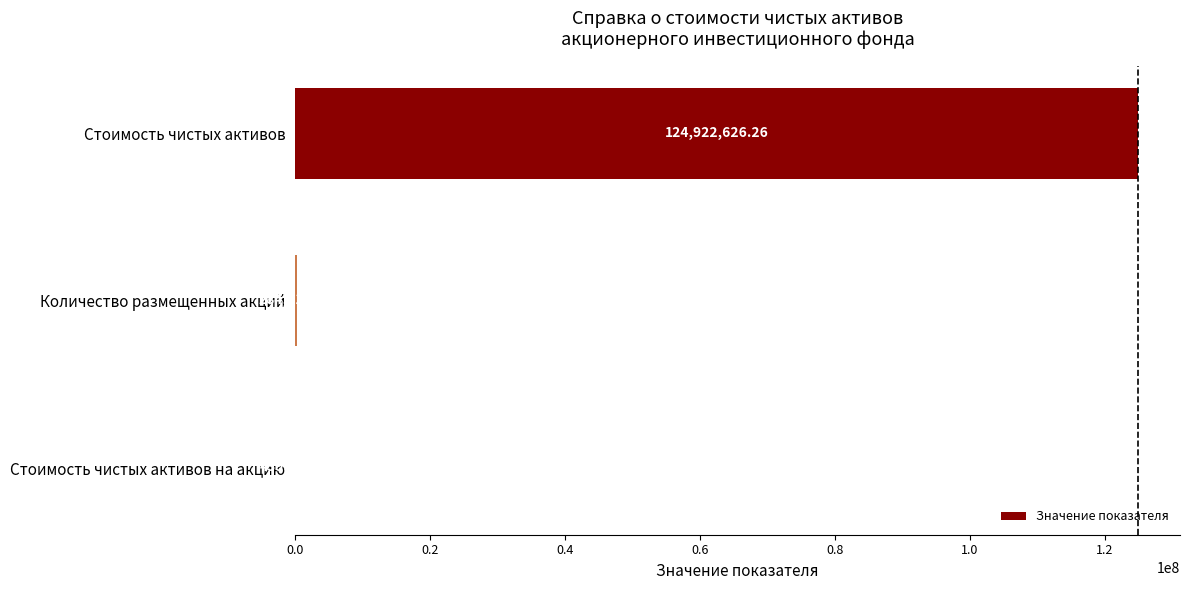

Which category has the highest value across all series?

Стоимость чистых активов